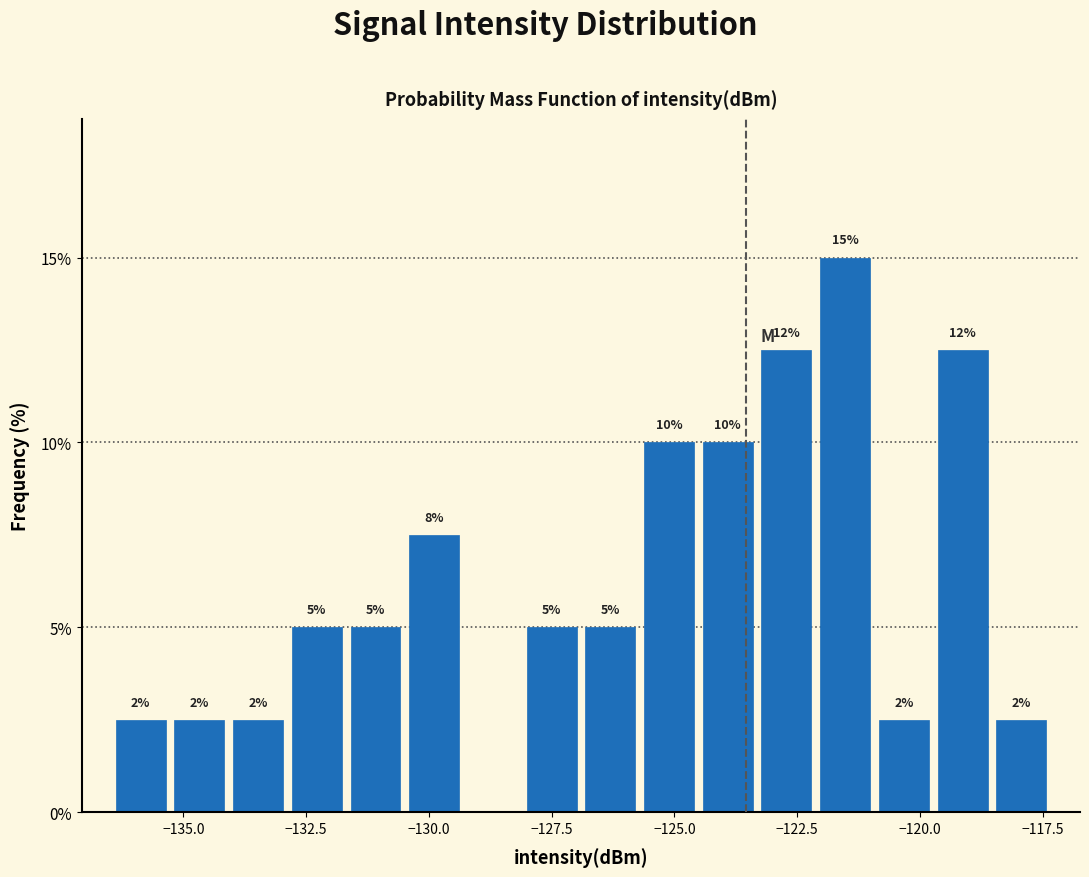

Around what value on the x-axis is the tallest bar? Give the approximate position of its centre, as read against the axis.

-121.5